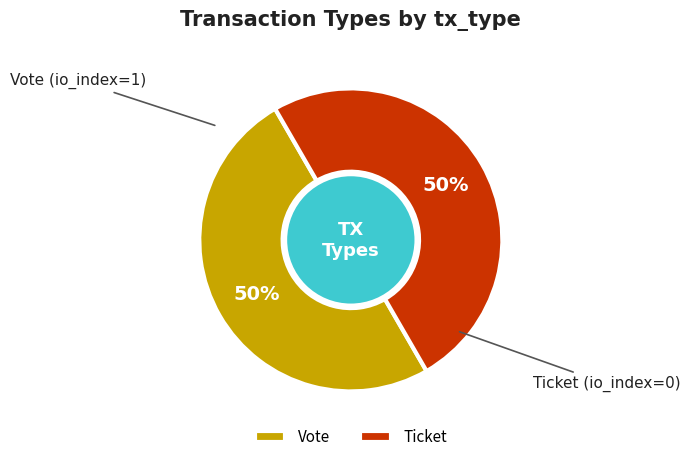

Do Vote and Ticket together represent more than half of the pie?

Yes